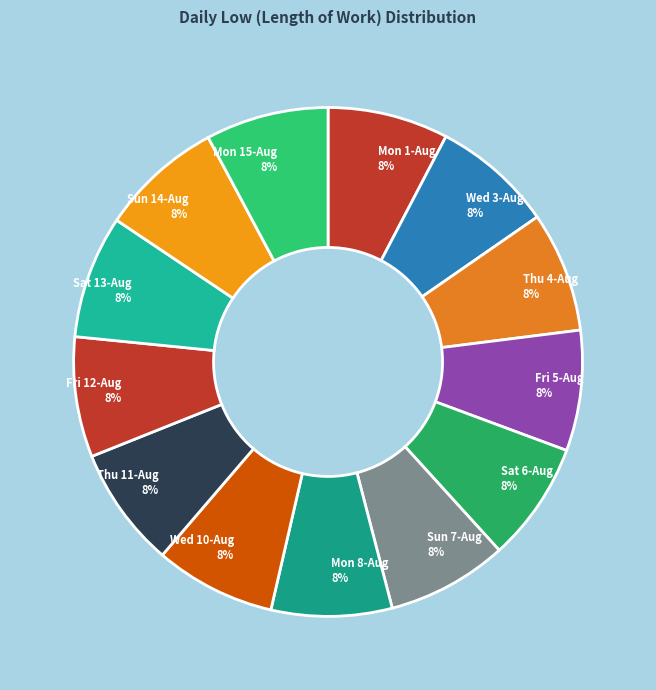

Is Fri 12-Aug the majority of the pie?

No